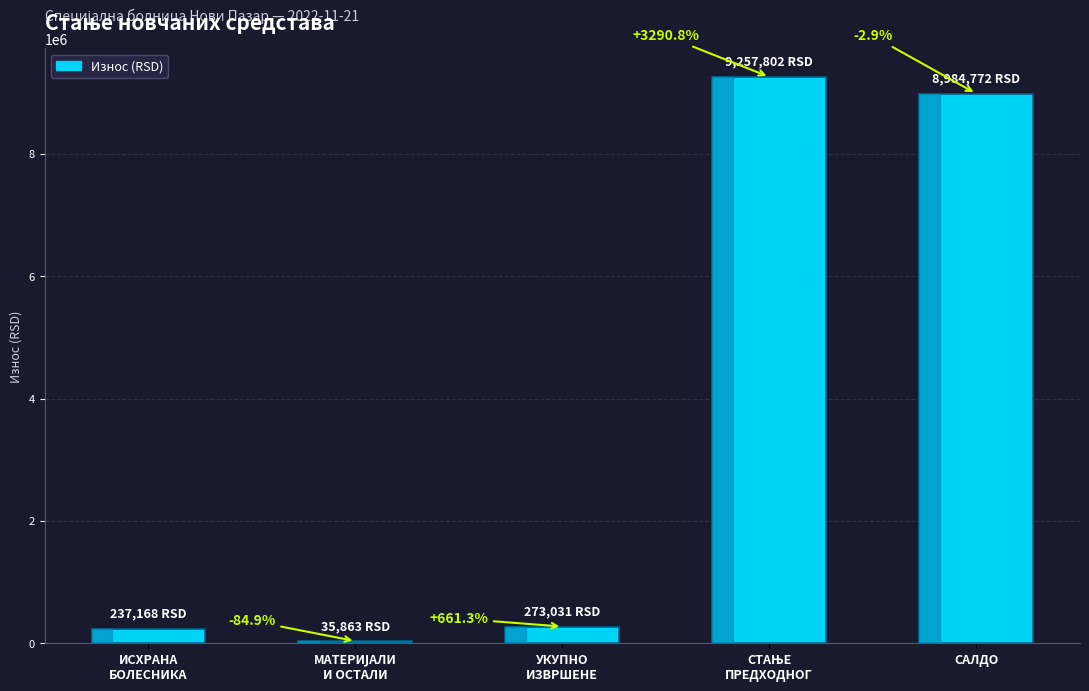

What is the ratio of the value at МАТЕРИЈАЛИ
И ОСТАЛИ to the value at УКУПНО
ИЗВРШЕНЕ?

0.1